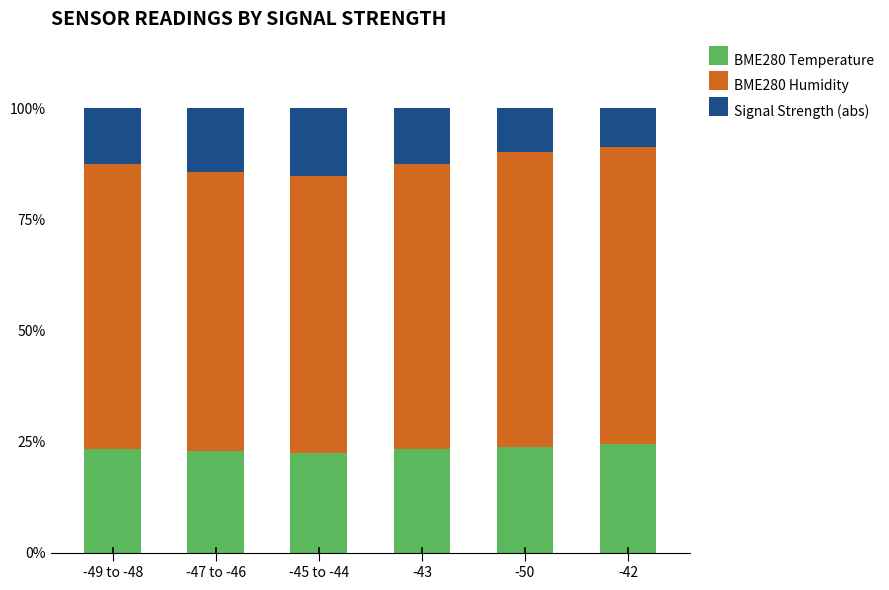

What is the highest value of the BME280 Temperature series?

24.4